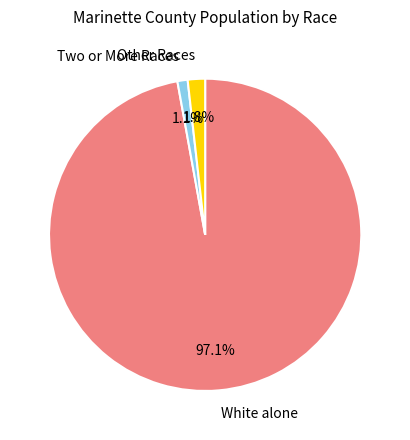

Is there any slice that represents more than half of the pie?

Yes